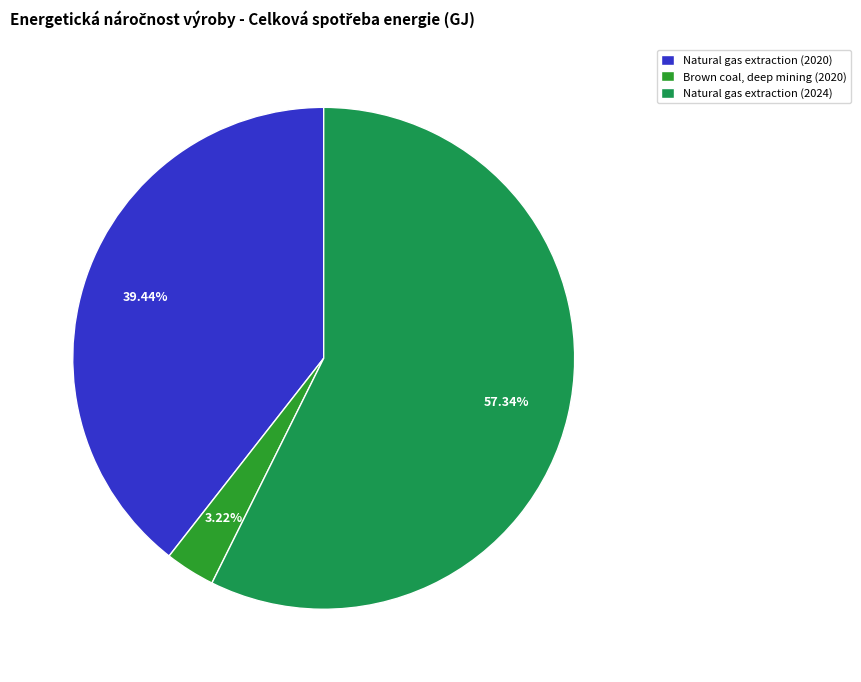

Approximately how many times larger is the value at Natural gas extraction (2020) compared to Natural gas extraction (2024)?

0.7